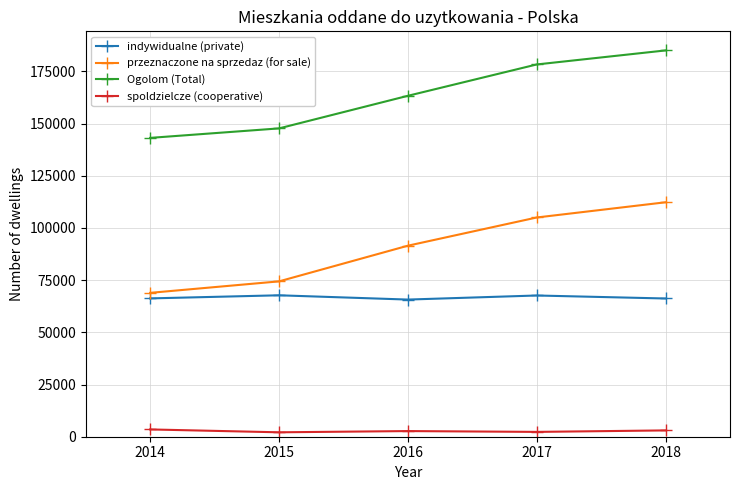

True or false: przeznaczone na sprzedaz (for sale) and spoldzielcze (cooperative) intersect in this chart.

False